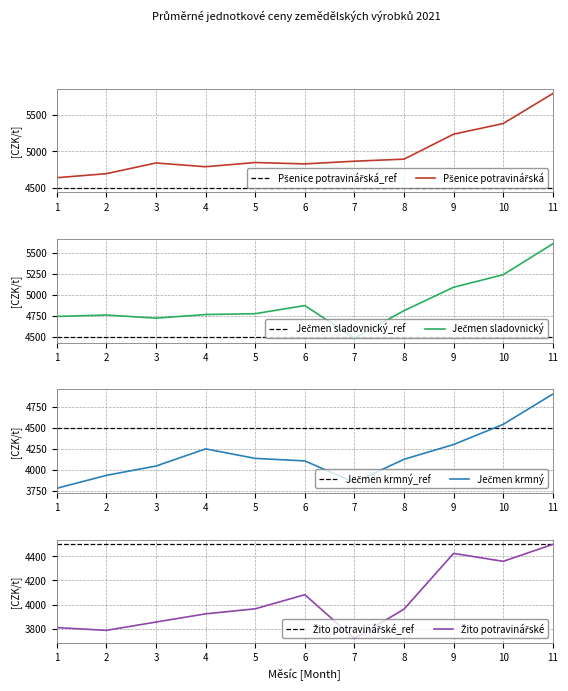

What is the value of the Pšenice potravinářská point at the 9th from the left?

5234